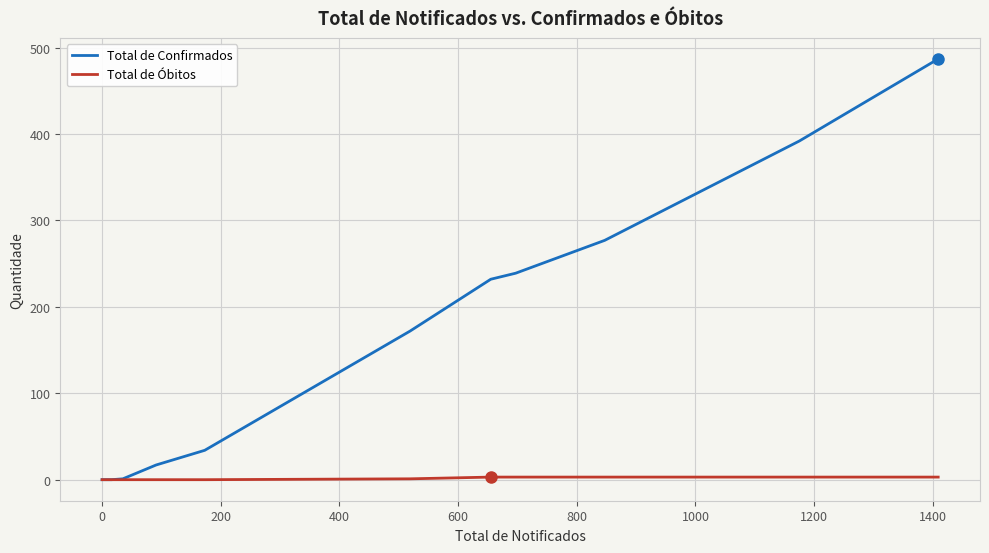

At how many categories does at least one series exceed 384?

2